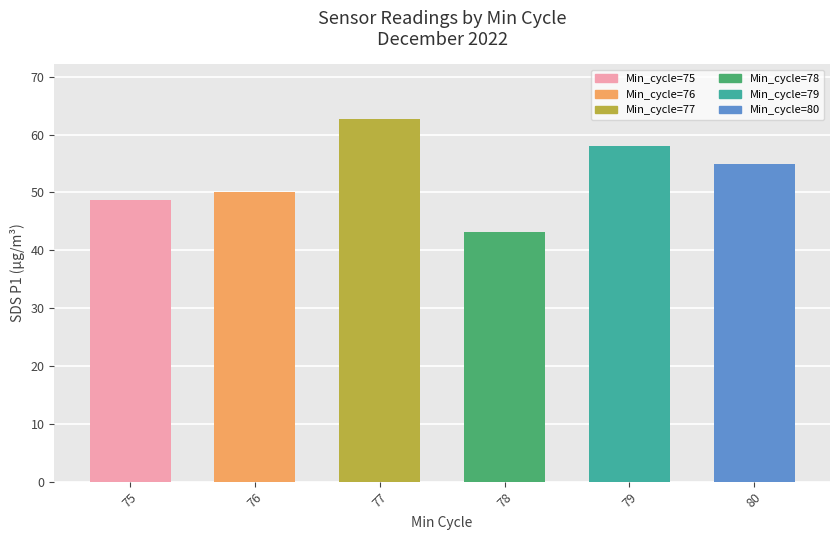

Are the bars grouped side by side (vs. stacked)?

No